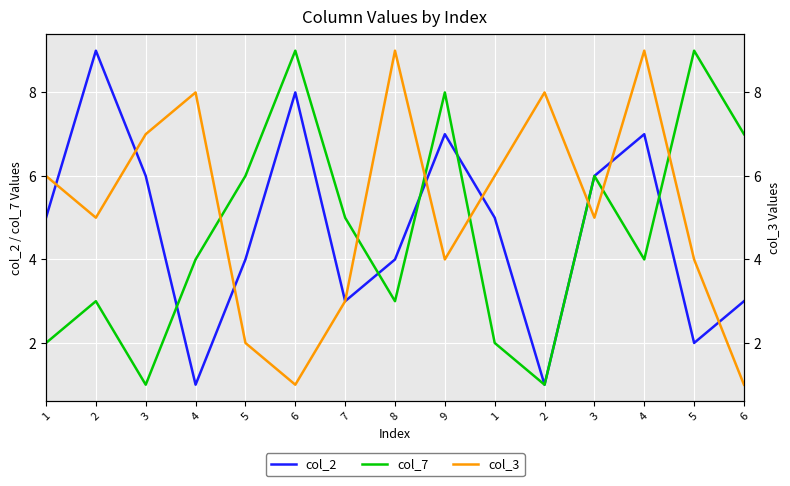

Does the chart display data point markers on the line(s)?

No